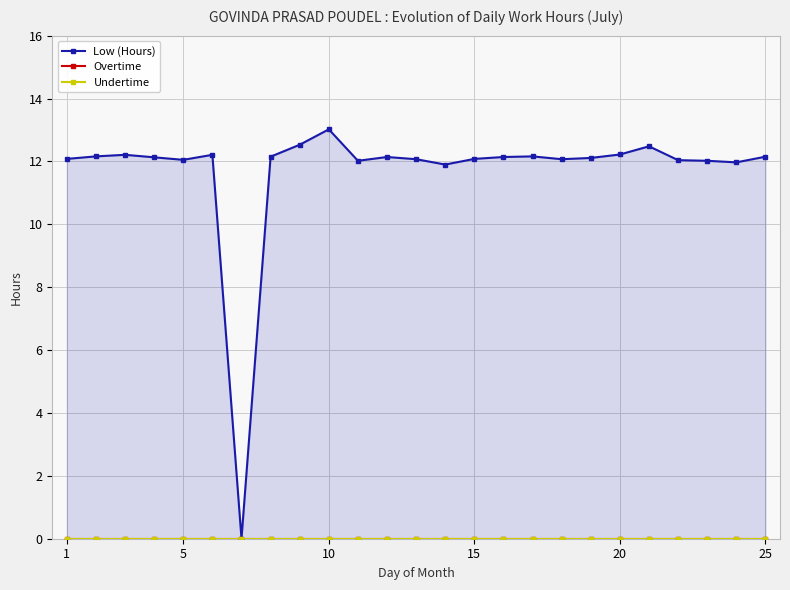

True or false: Undertime and Low (Hours) cross at least once.

False